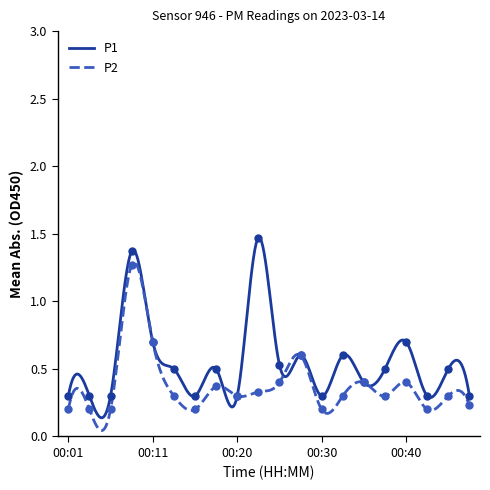

What are all the series names shown in the legend?

P1, P2